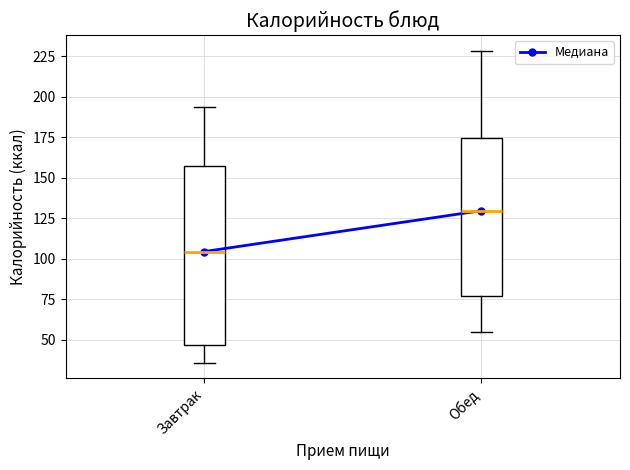

Which box is the tallest, from its lower edge to its upper edge?

Завтрак